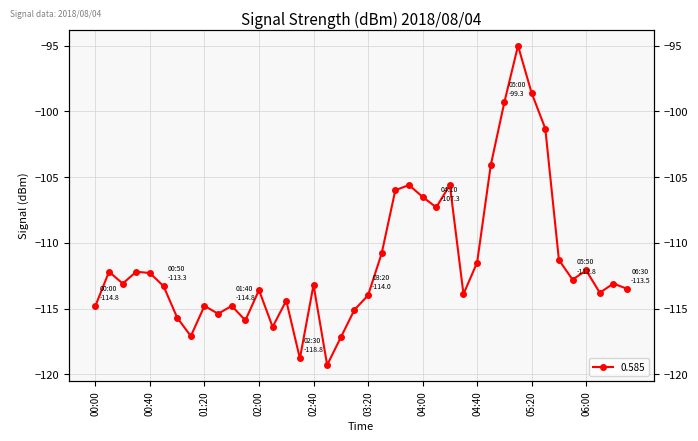

Which category has the highest value across all series?

05:10